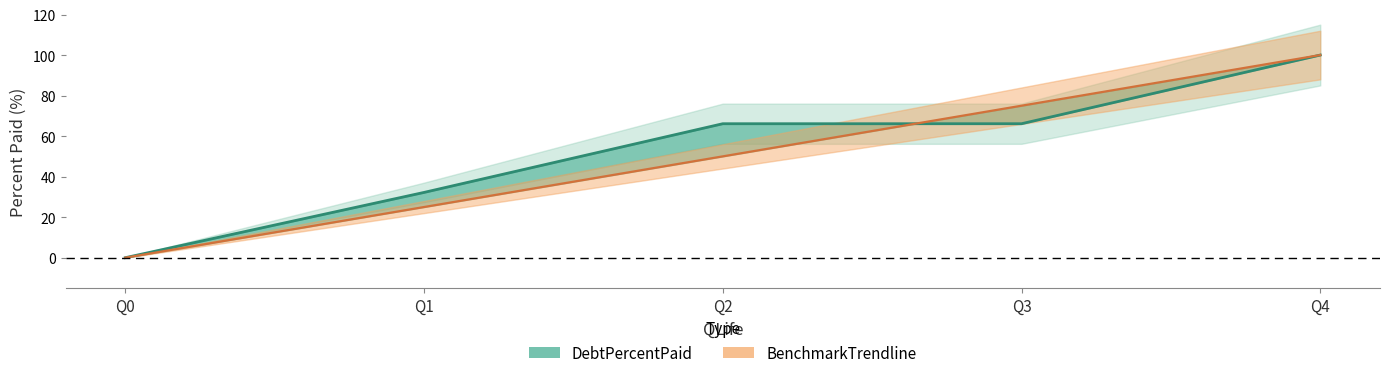

Which series ends up on top after the final intersection of BenchmarkTrendline and DebtPercentPaid?

BenchmarkTrendline